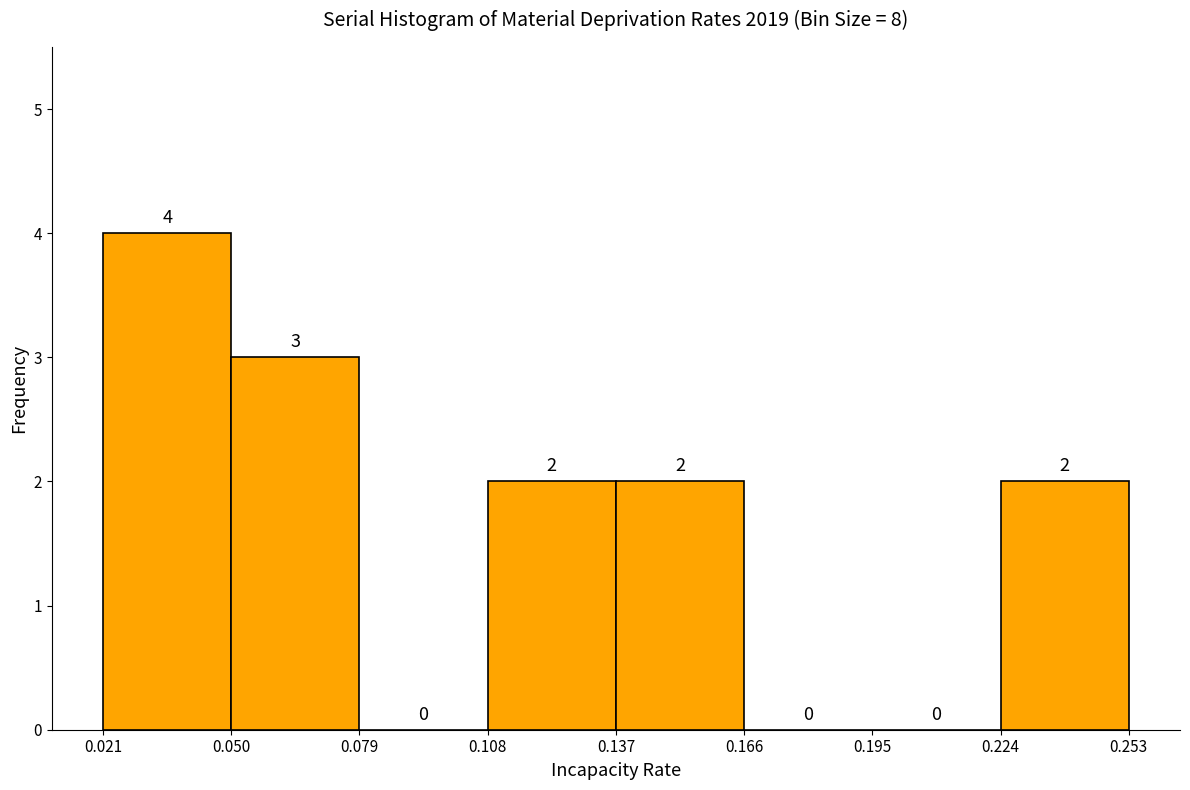

Reading left to right, transcribe this chart: for each bar, give the range it covers on the x-axis and its height.

0.021 to 0.050: 4
0.050 to 0.079: 3
0.079 to 0.108: 0
0.108 to 0.137: 2
0.137 to 0.166: 2
0.166 to 0.195: 0
0.195 to 0.224: 0
0.224 to 0.253: 2